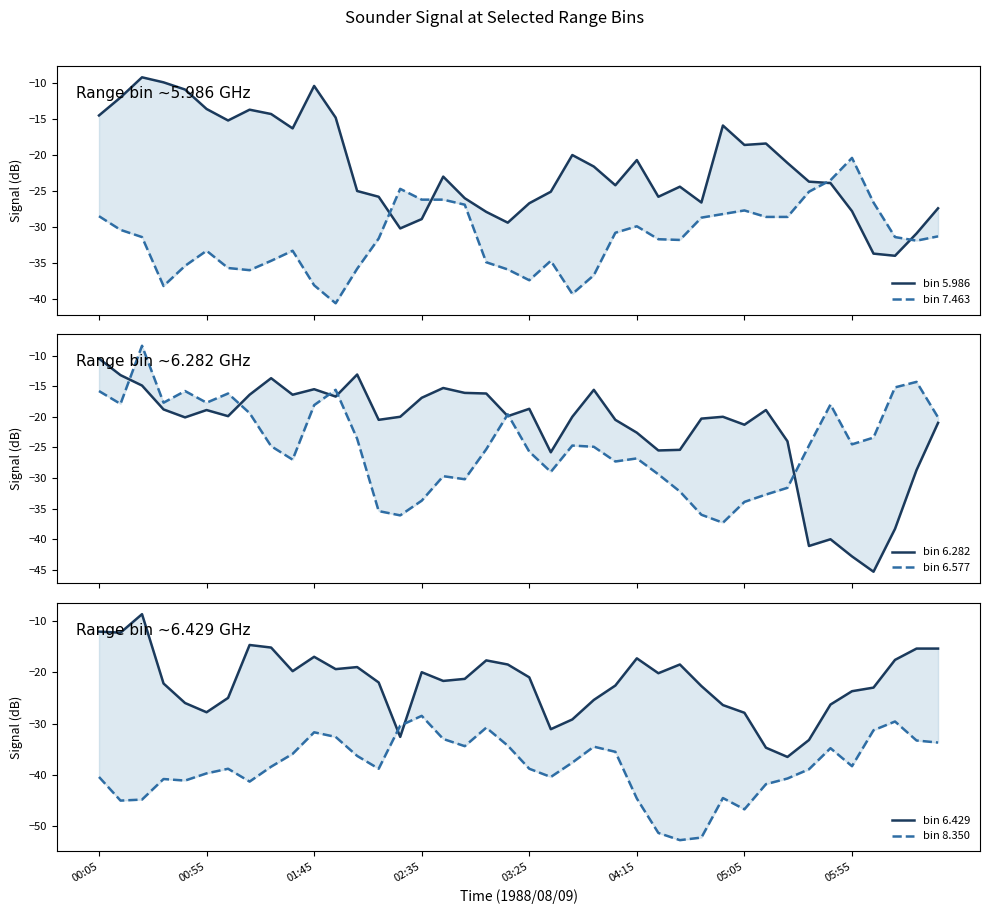

At 16, list the series in order from smallest to largest.

bin 8.350, bin 6.577, bin 7.463, bin 5.986, bin 6.429, bin 6.282